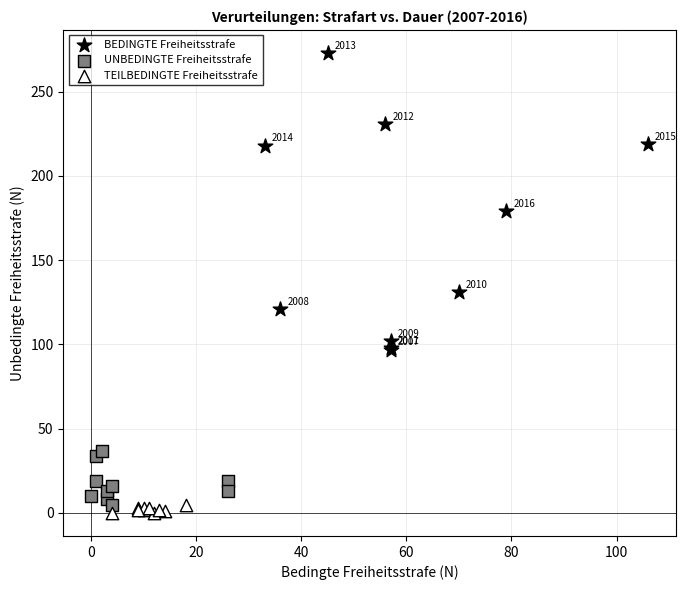

Which series reaches the maximum Y coordinate?

BEDINGTE Freiheitsstrafe